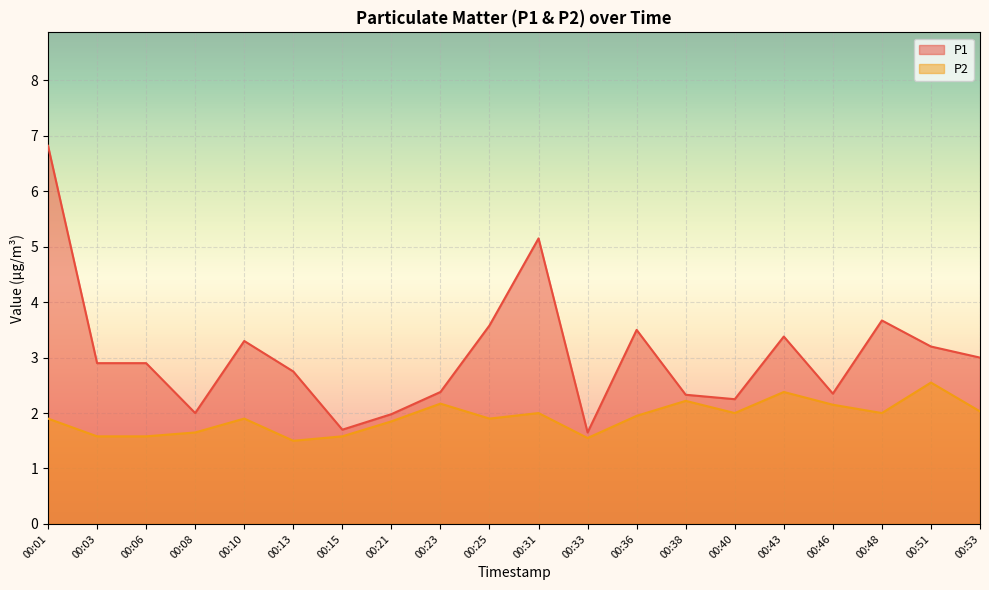

The value of P2 at 00:51 is 1.3. True or false?

False